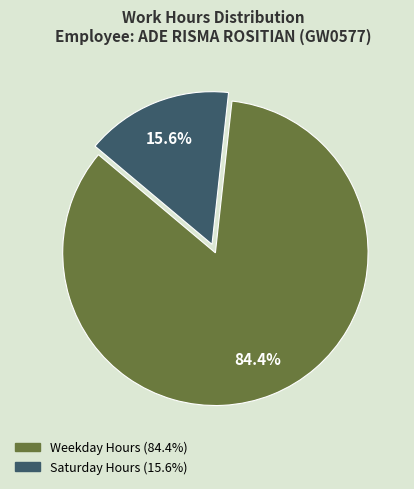

Between Saturday Hours (15.6%) and Weekday Hours (84.4%), which is larger?

Weekday Hours (84.4%)